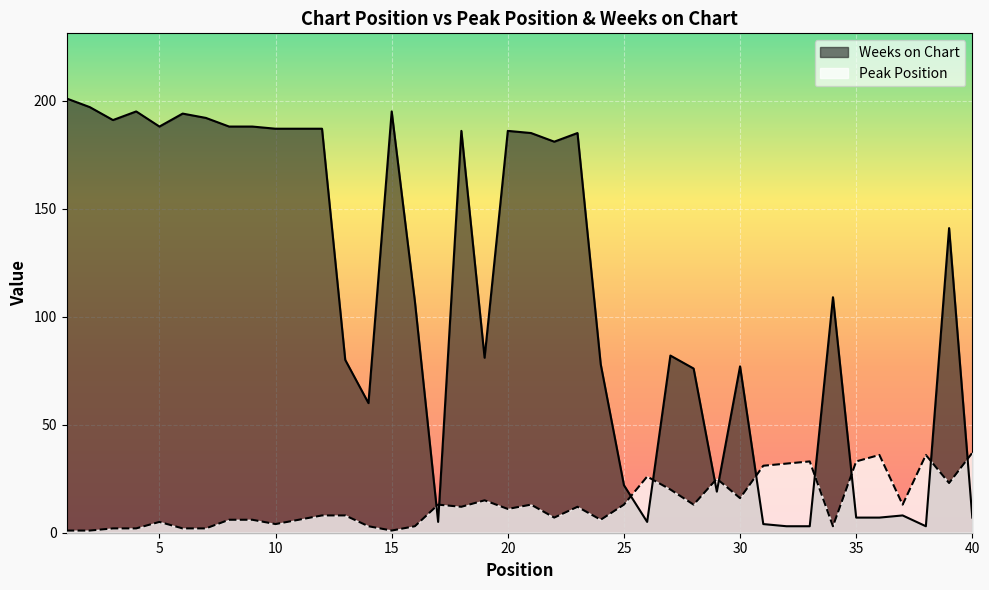

The value of Weeks on Chart at 3 is 191. True or false?

True